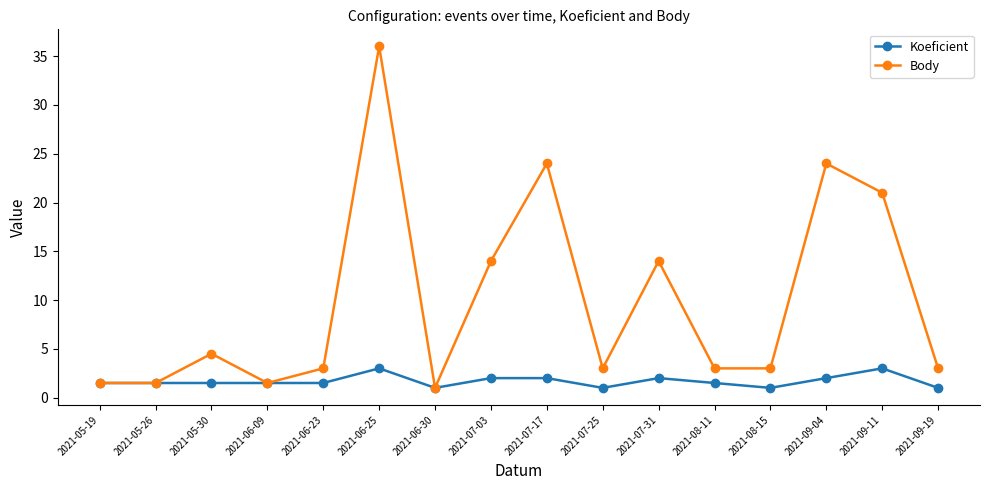

Which series changed the most between 2021-09-04 and 2021-09-19?

Body